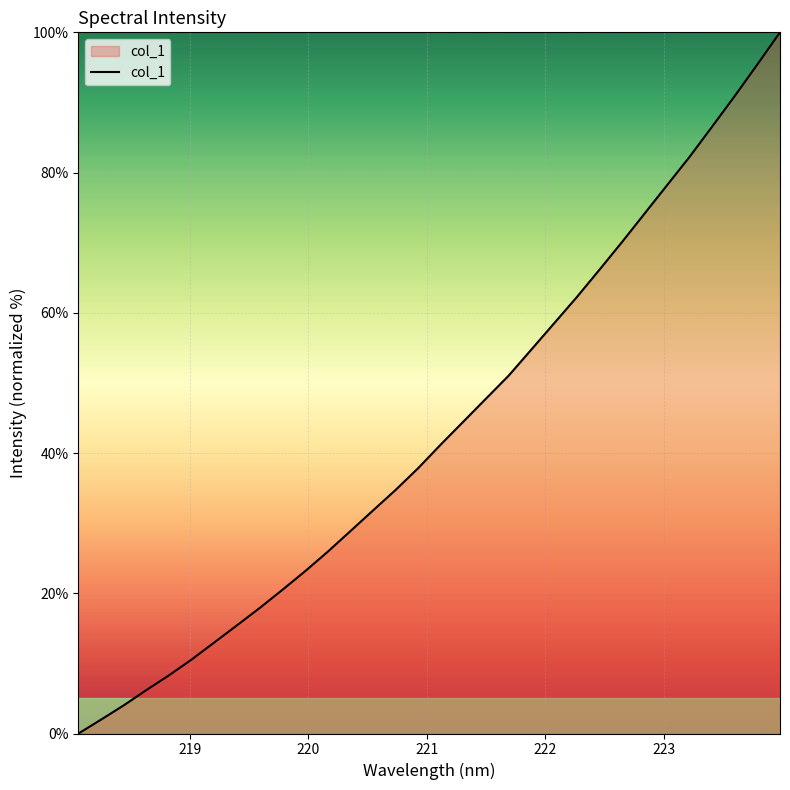

What is the maximum value shown in the chart?

100.0